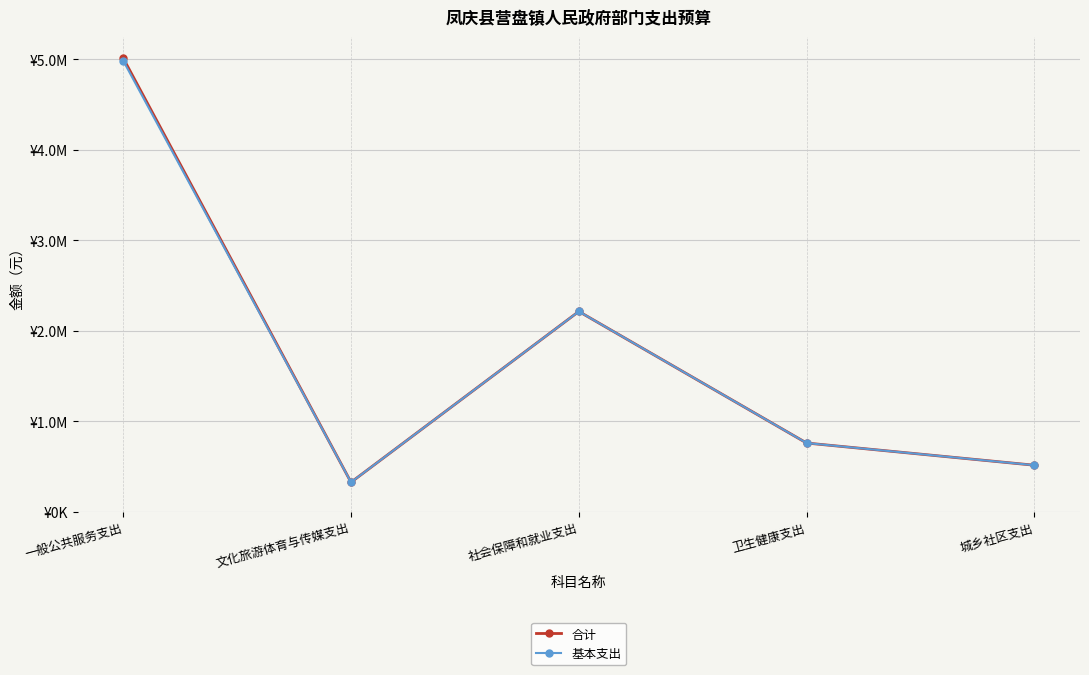

Is this an area chart (filled region under the line)?

No